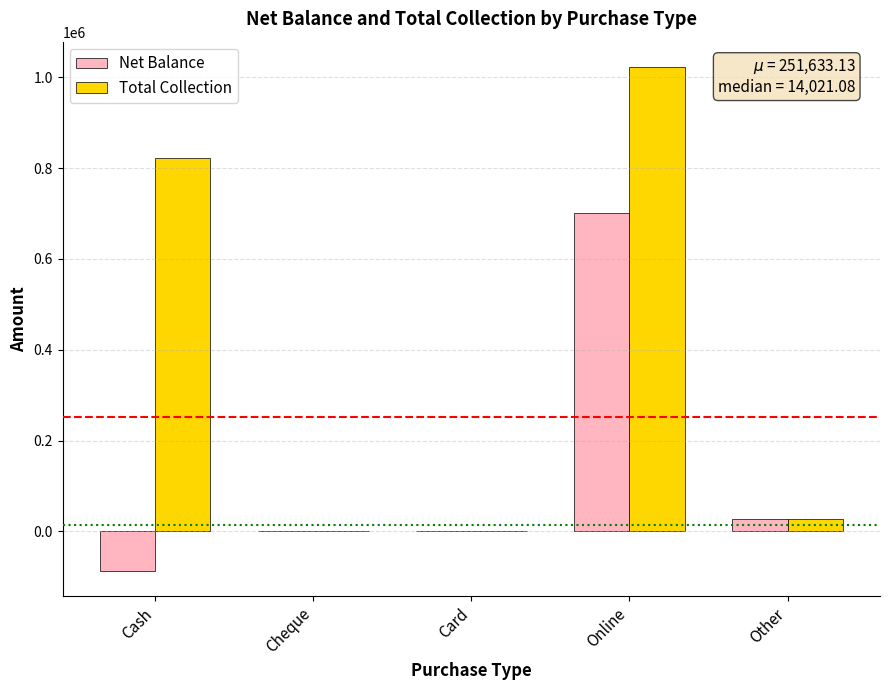

Does the chart contain stacked bars?

No